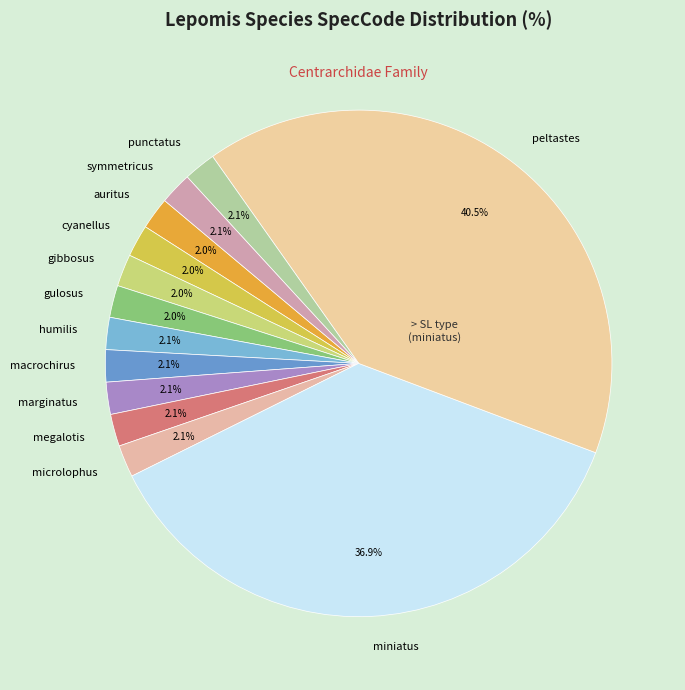

What is the largest slice in the pie chart?

peltastes